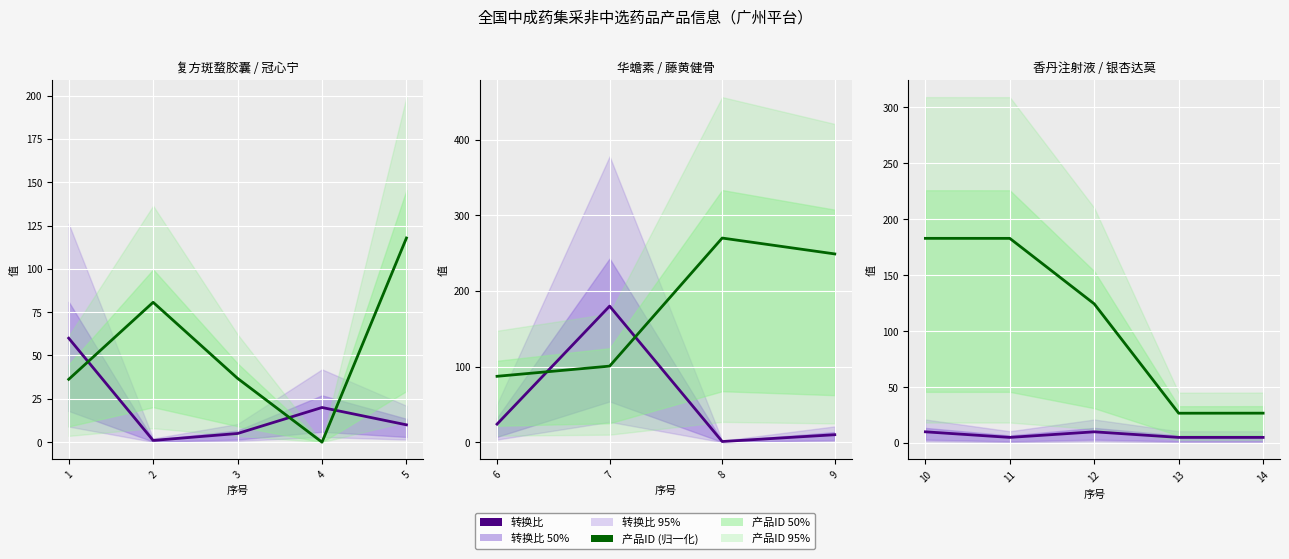

At how many categories does at least one series exceed 137?

2